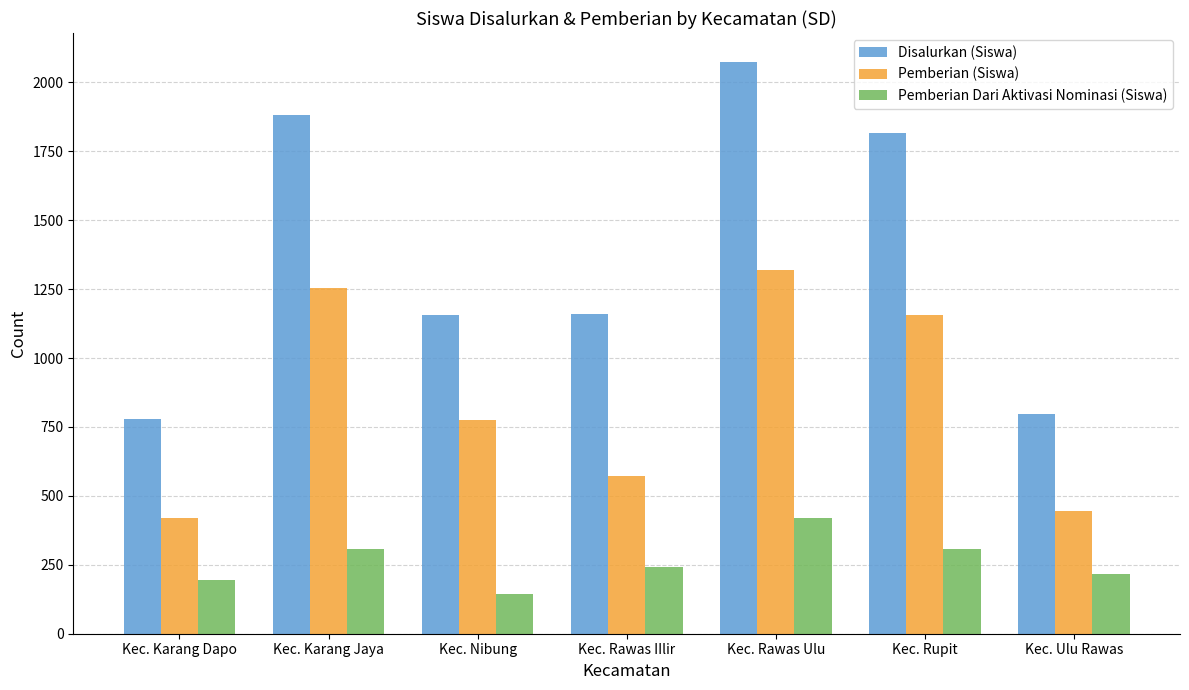

Which series has the largest range (max minus min)?

Disalurkan (Siswa)